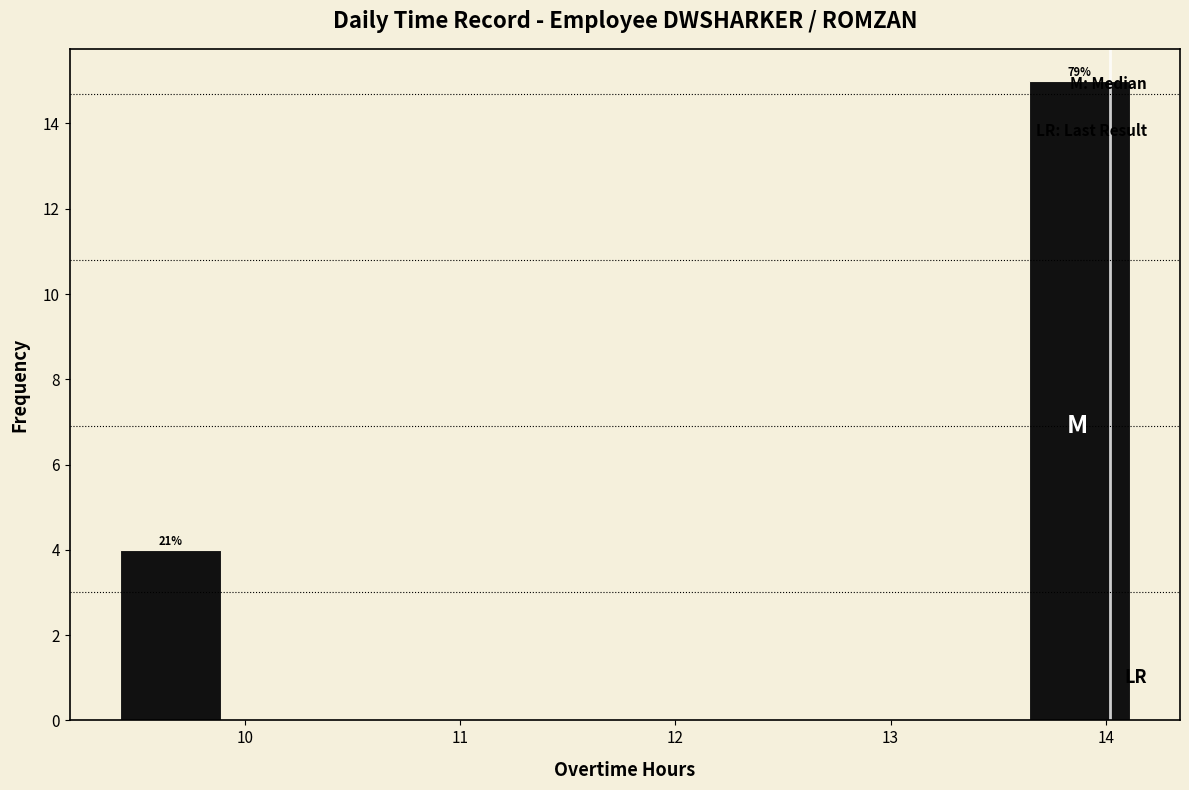

Over which range of the x-axis is the bar tallest?

13.6 to 14.1